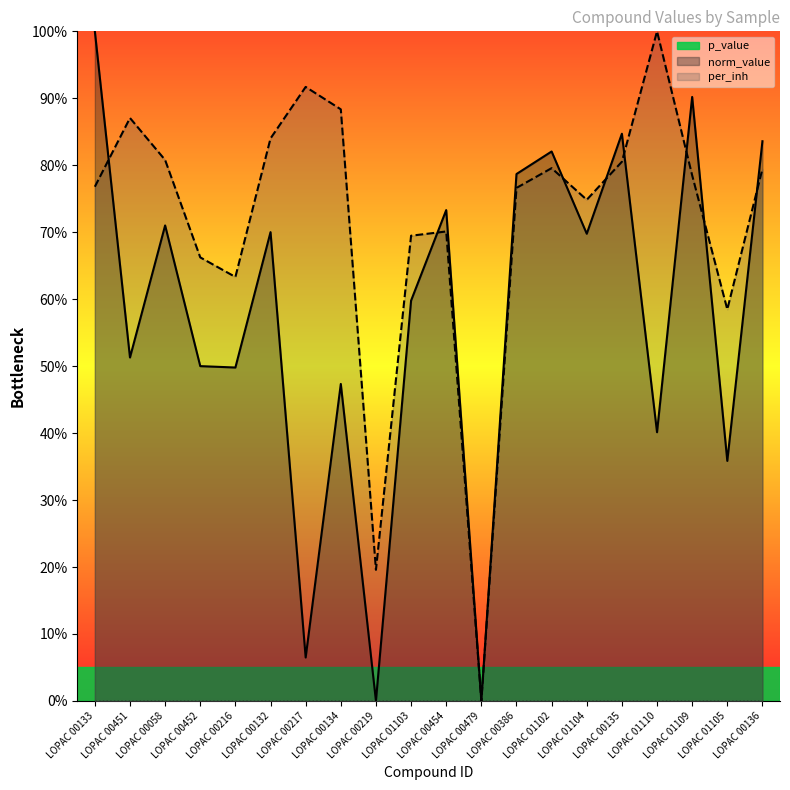

Which series has the widest spread of values?

p_value